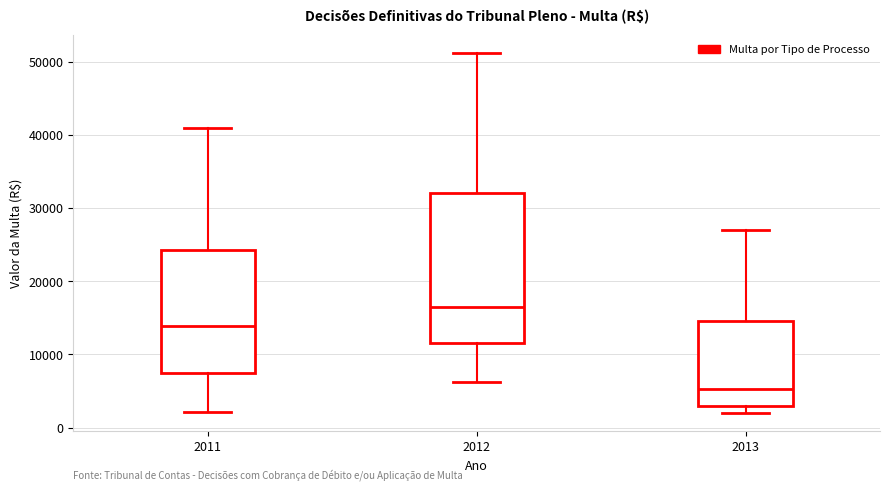

Reading left to right, read every box against the y-axis: the position of its median line, the range the box covers, and the ends of its whiskers. The values are not printed on the chart, so give them approximately, as read against the axis.

2011: median 14000, box 7000 to 24000, whiskers 2000 to 41000
2012: median 17000, box 12000 to 32000, whiskers 6000 to 51000
2013: median 5000, box 3000 to 15000, whiskers 2000 to 27000